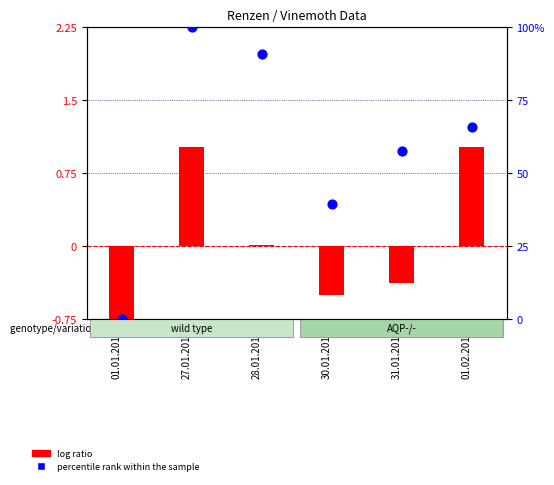

What is the change in value from 01.01.2016 to 27.01.2016?

+100.0